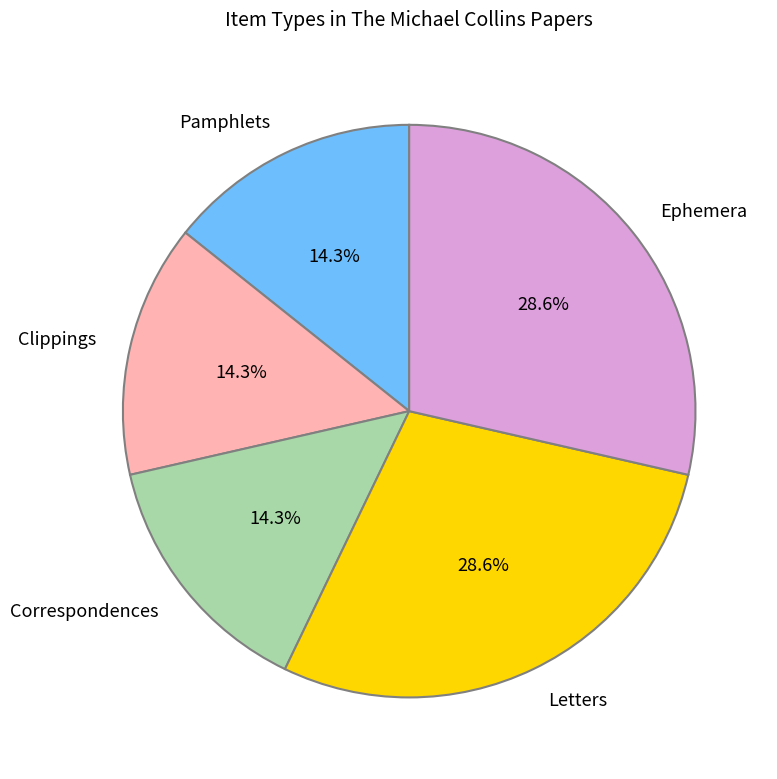

What portion of the pie excludes Correspondences?

85.7%